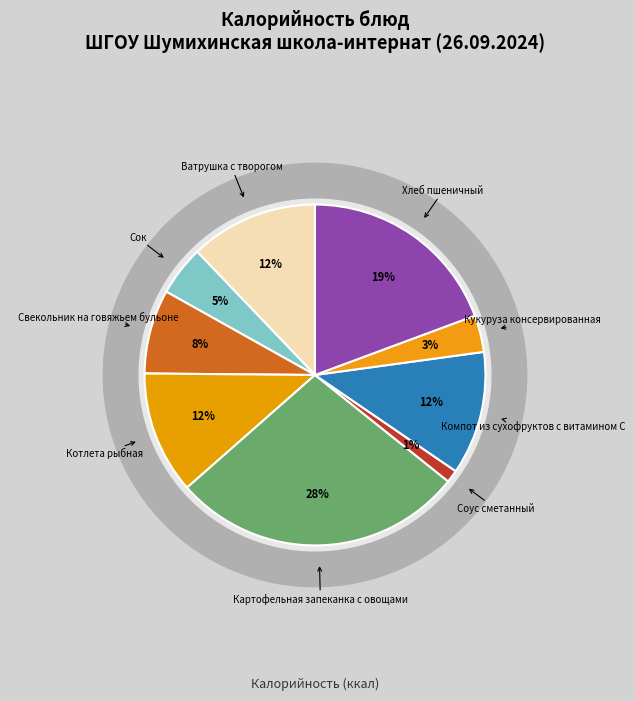

Does Хлеб пшеничный account for over 50% of the chart?

No